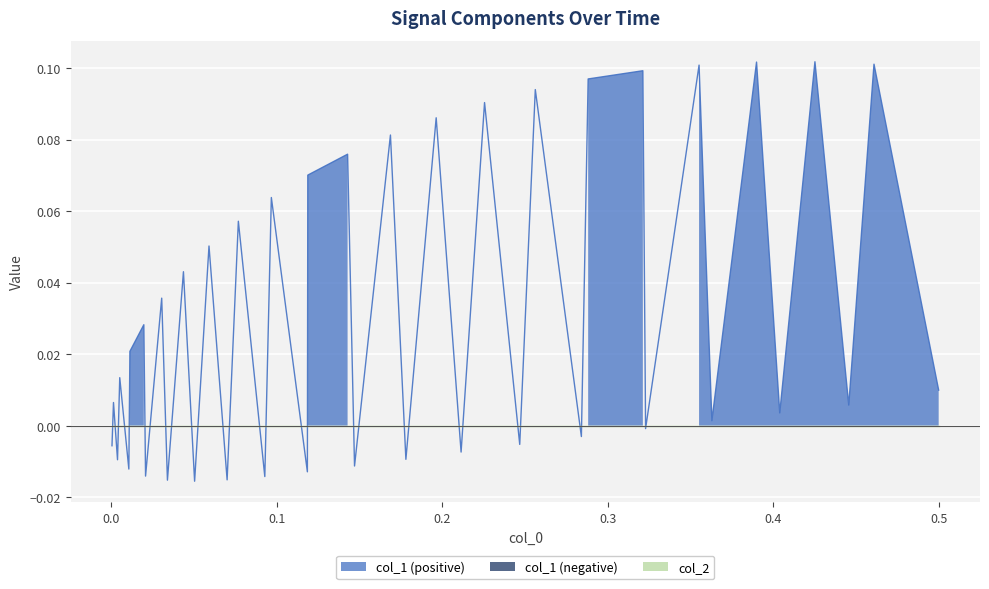

How many positive values are there?

25